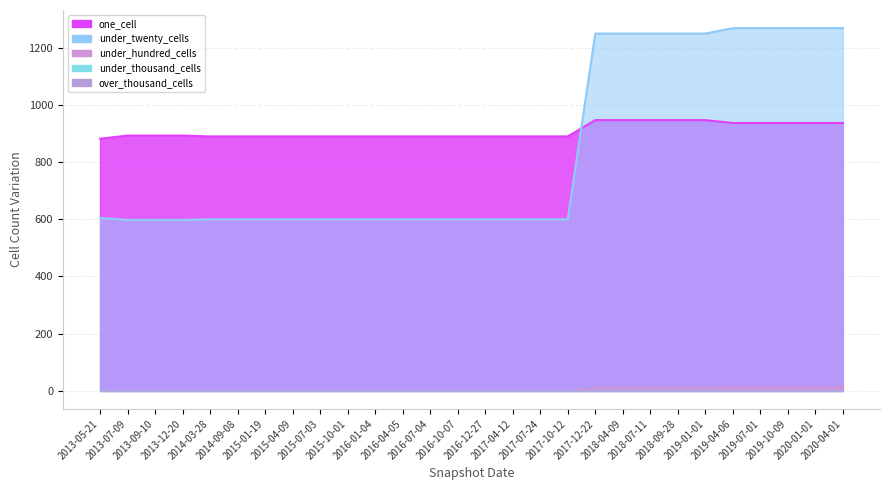

How many lines are shown in the chart?

5